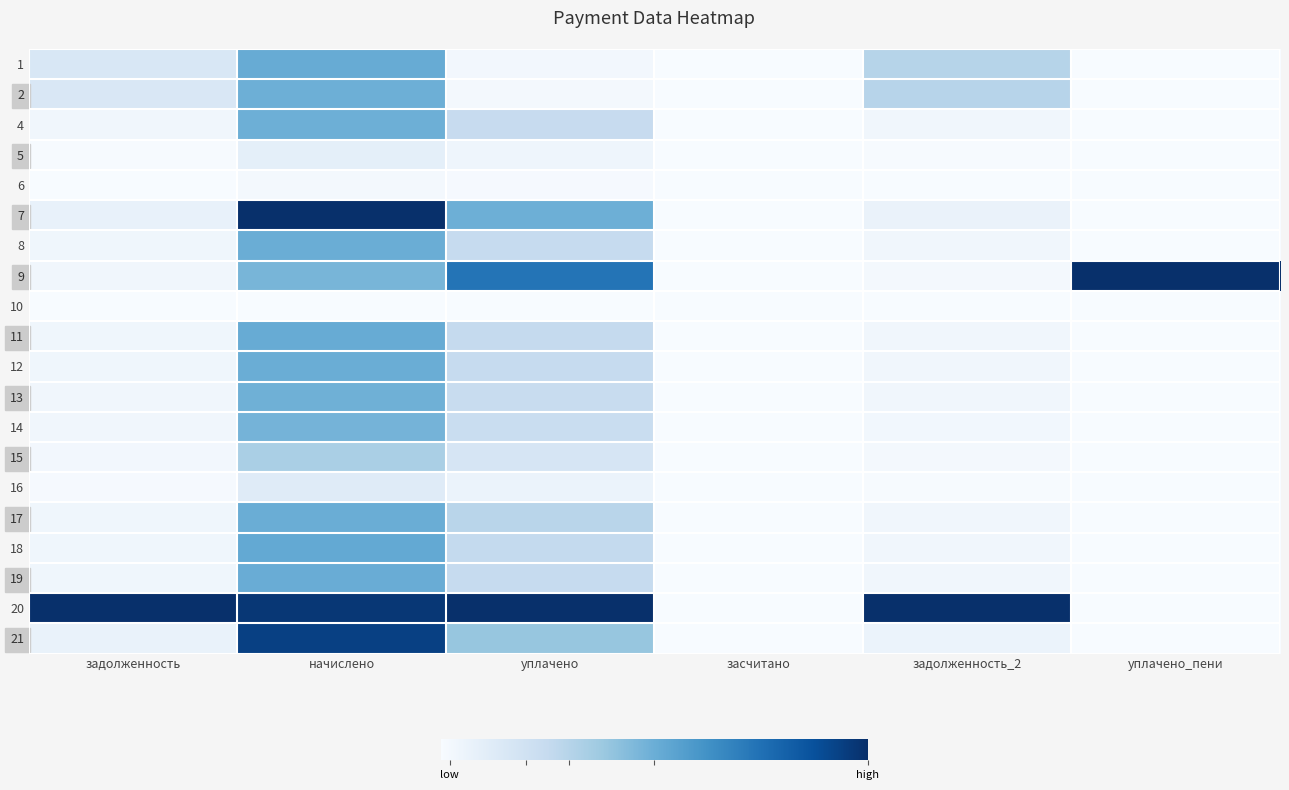

What is the spread (max minus min) of values at уплачено_пени?

1.0